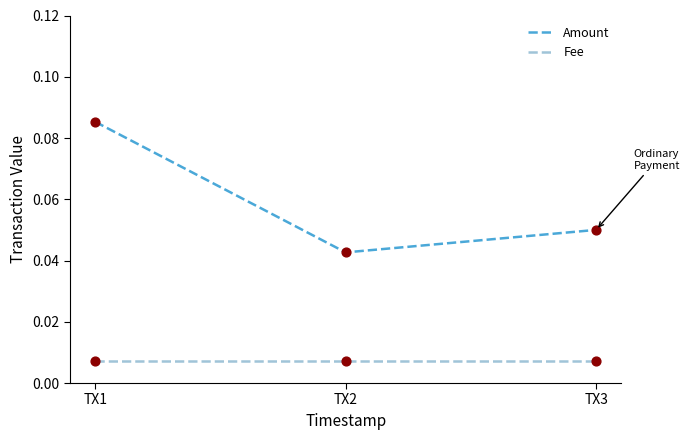

Which series has the widest spread of values?

Amount